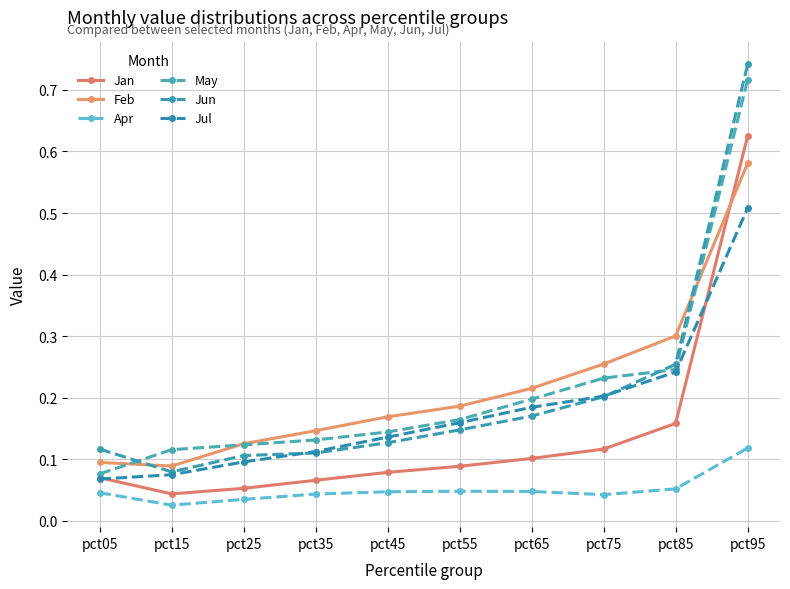

List the labels in order of Jul value, smallest first.

pct05, pct15, pct25, pct35, pct45, pct55, pct65, pct75, pct85, pct95